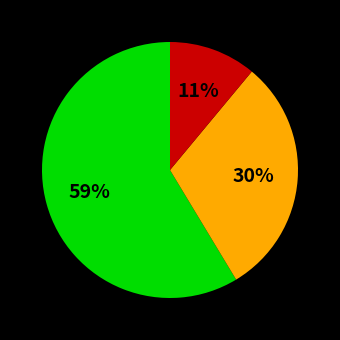

Is there any slice that represents more than half of the pie?

Yes